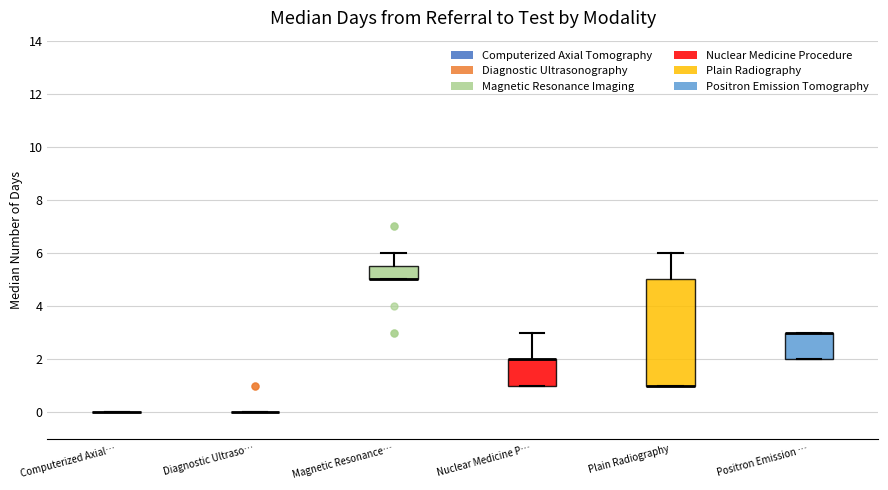

Reading left to right, read every box against the y-axis: the position of its median line, the range the box covers, and the ends of its whiskers. The values are not printed on the chart, so give them approximately, as read against the axis.

Computerized Axial…: box collapsed to a line at 0.0, whiskers 0.0 to 0.0
Diagnostic Ultraso…: box collapsed to a line at 0.0, whiskers 0.0 to 0.0
Magnetic Resonance…: median 5.0 (drawn on the box's lower edge), box 5.0 to 5.6, whiskers 5.0 to 6.0
Nuclear Medicine P…: median 2.0 (drawn on the box's upper edge), box 1.0 to 2.0, whiskers 1.0 to 3.0
Plain Radiography: median 1.0 (drawn on the box's lower edge), box 1.0 to 5.0, whiskers 1.0 to 6.0
Positron Emission …: median 3.0 (drawn on the box's upper edge), box 2.0 to 3.0, whiskers 2.0 to 3.0